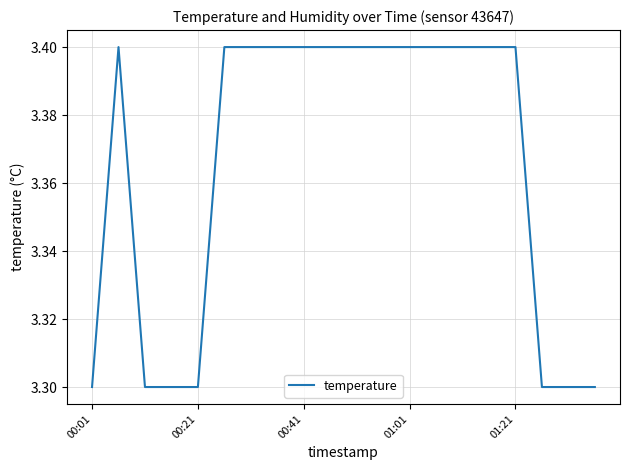

What is the difference between the maximum and second lowest values?

0.1